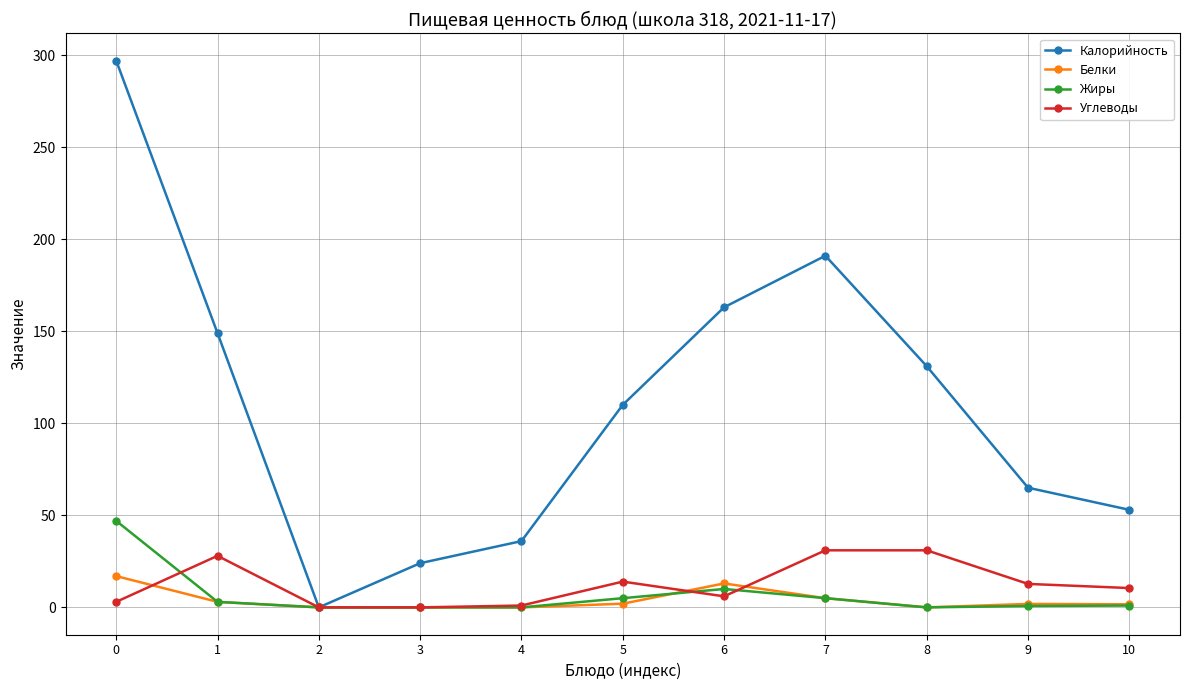

Where do Жиры and Углеводы first cross each other?

0 and 1